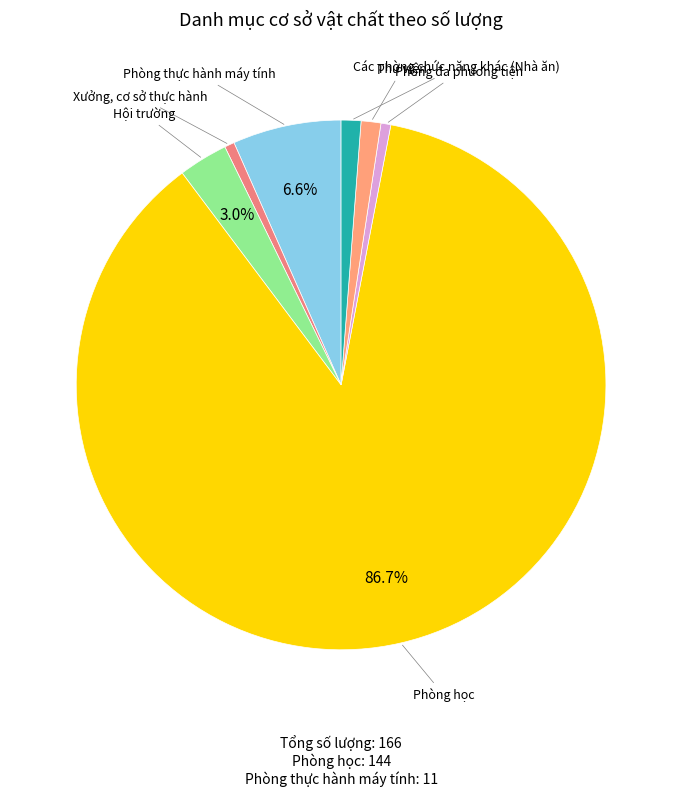

Which slice is the largest?

Phòng học